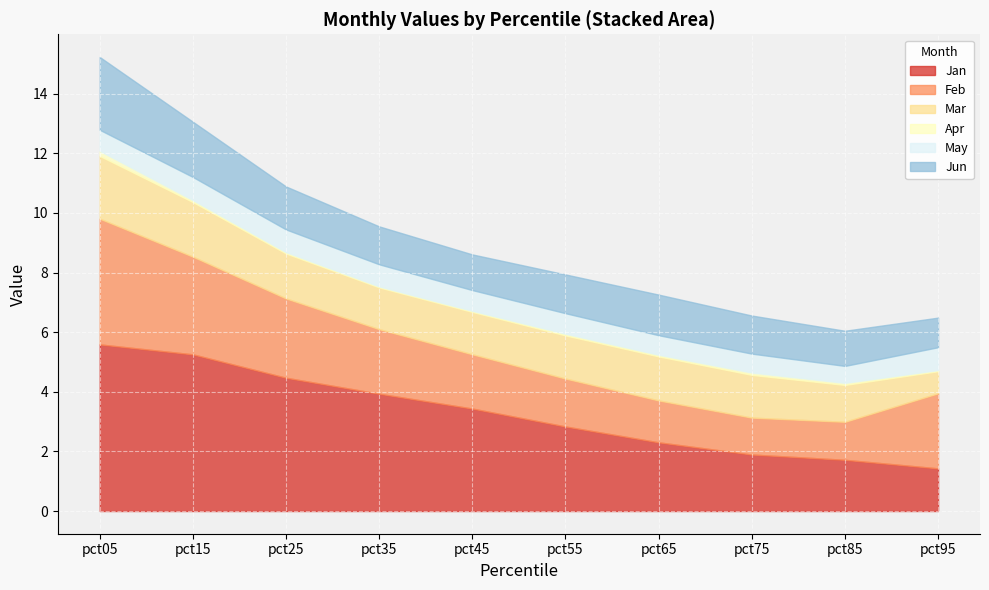

What is the value of the Apr point at the 1st from the left?

0.2